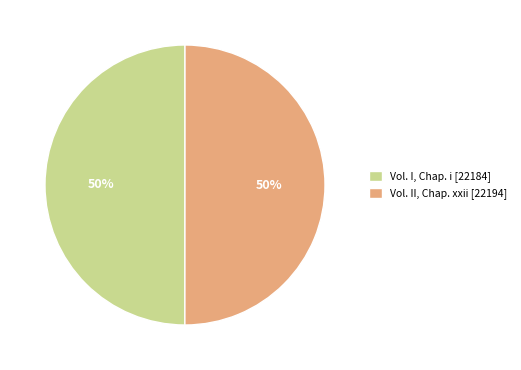

Is it true that Vol. II, Chap. xxii [22194] is 61% of the pie?

False